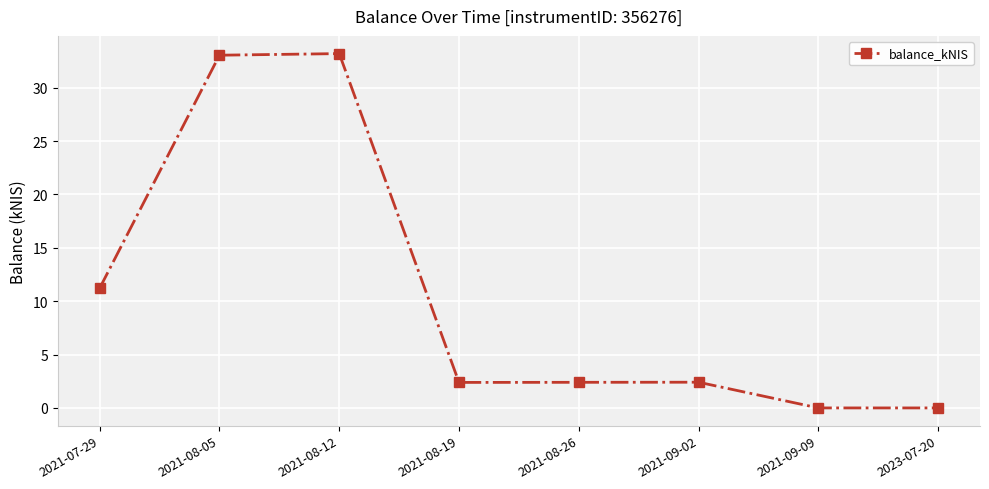

What is the sum of the values at 2021-08-12 and 2021-08-19?

35.6